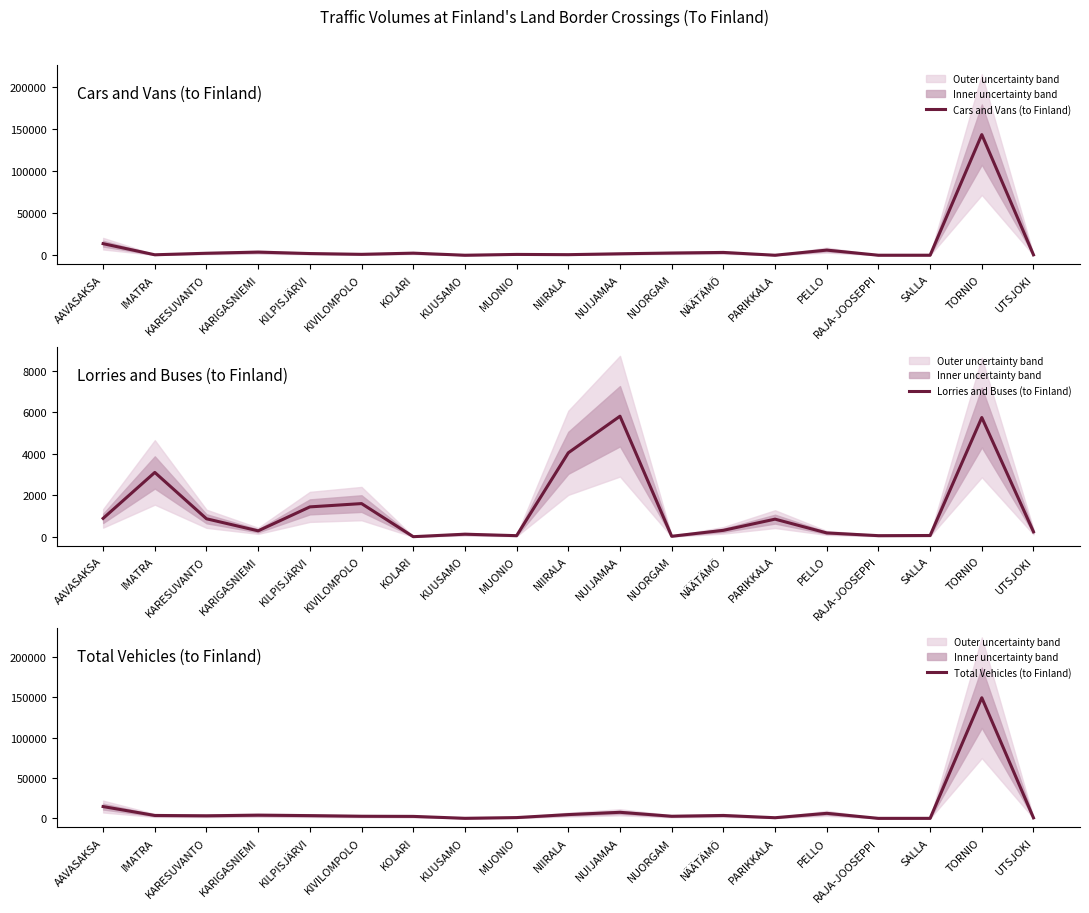

What is the maximum value shown in the chart?

149299